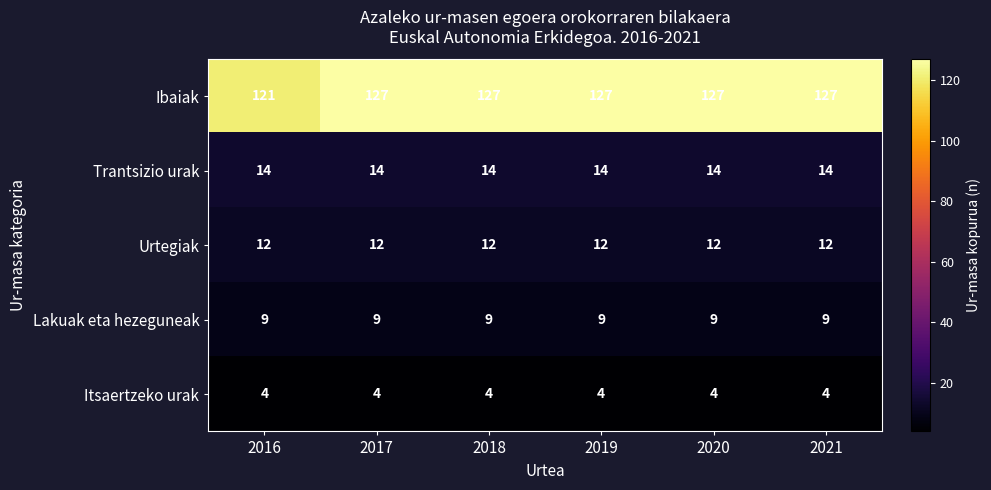

List the series in order of their peak value, highest first.

Ibaiak, Trantsizio urak, Urtegiak, Lakuak eta hezeguneak, Itsaertzeko urak